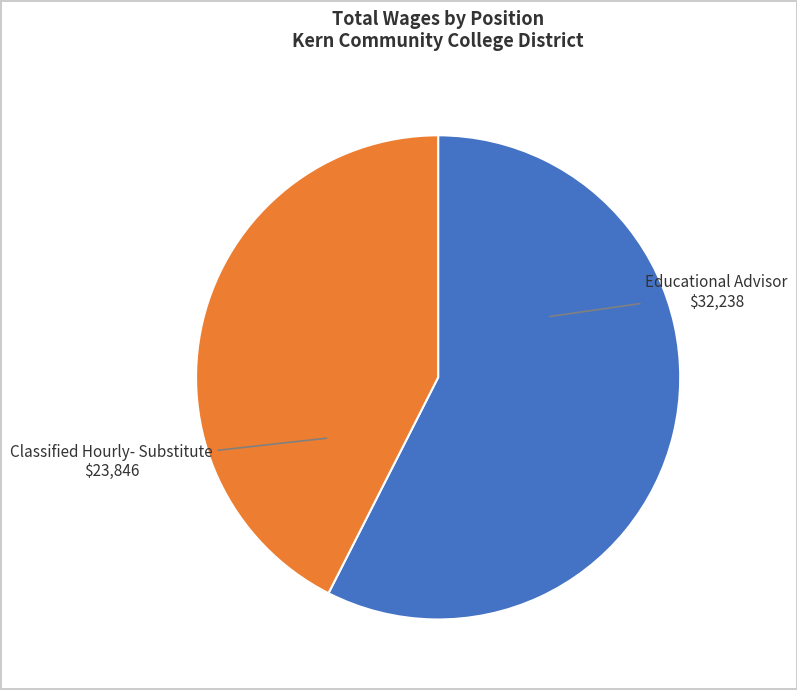

Is there any slice that represents more than half of the pie?

Yes